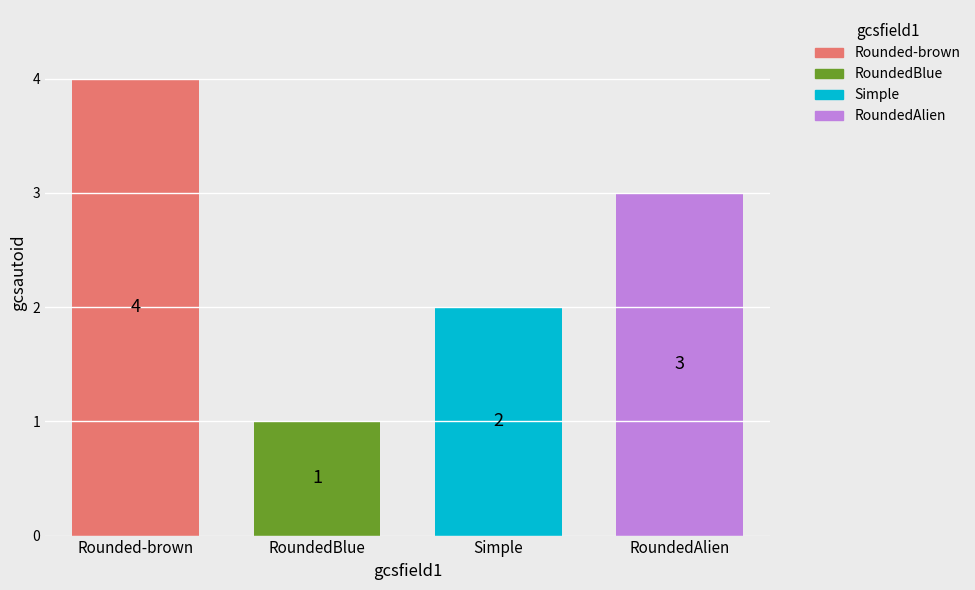

What is the maximum value shown in the chart?

4